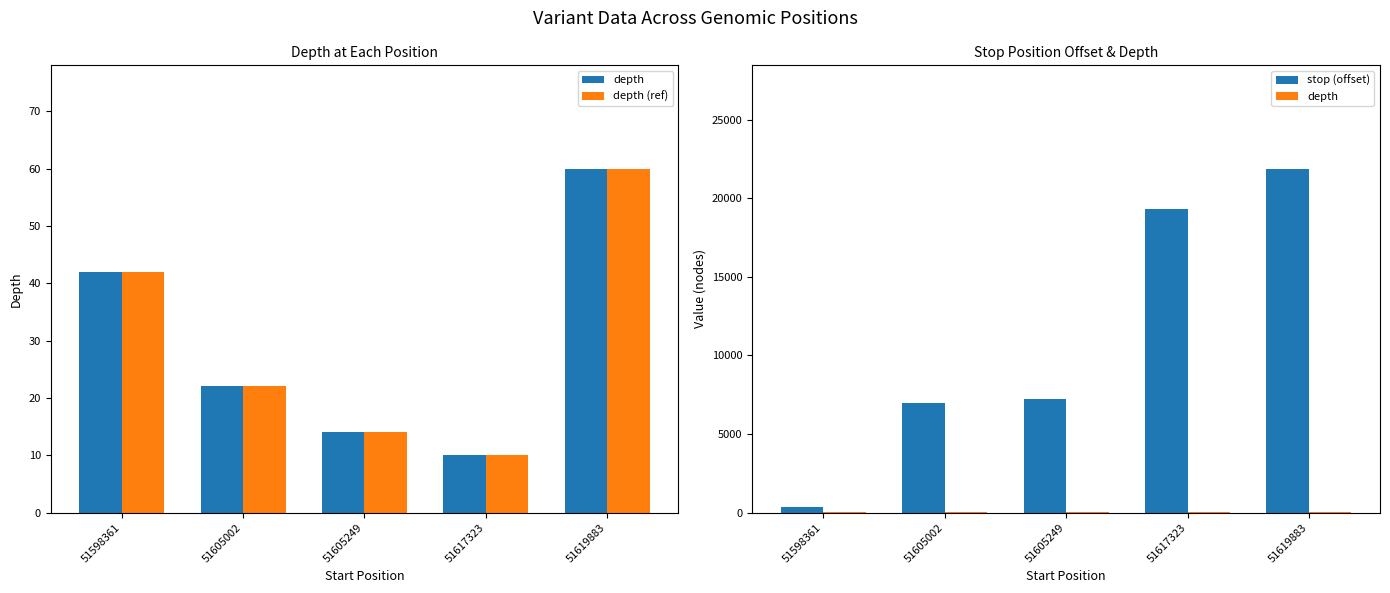

Which series has the widest spread of values?

stop (offset)